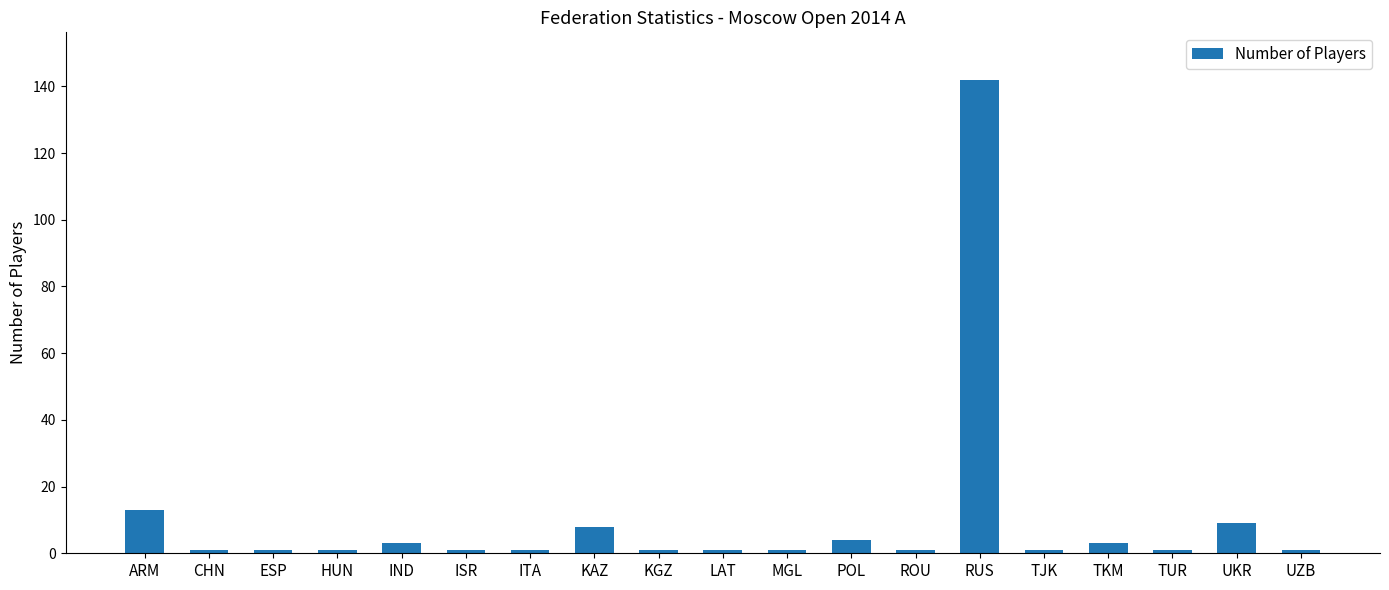

Approximately how many times larger is the value at LAT compared to CHN?

1.0